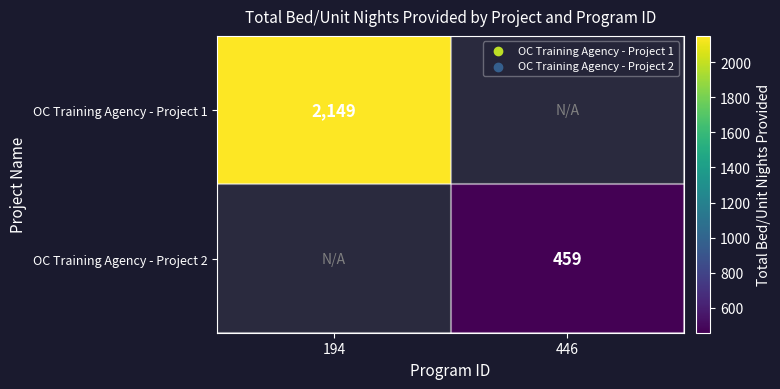

The OC Training Agency - Project 1 series shows 2149 at 194. True or false?

True